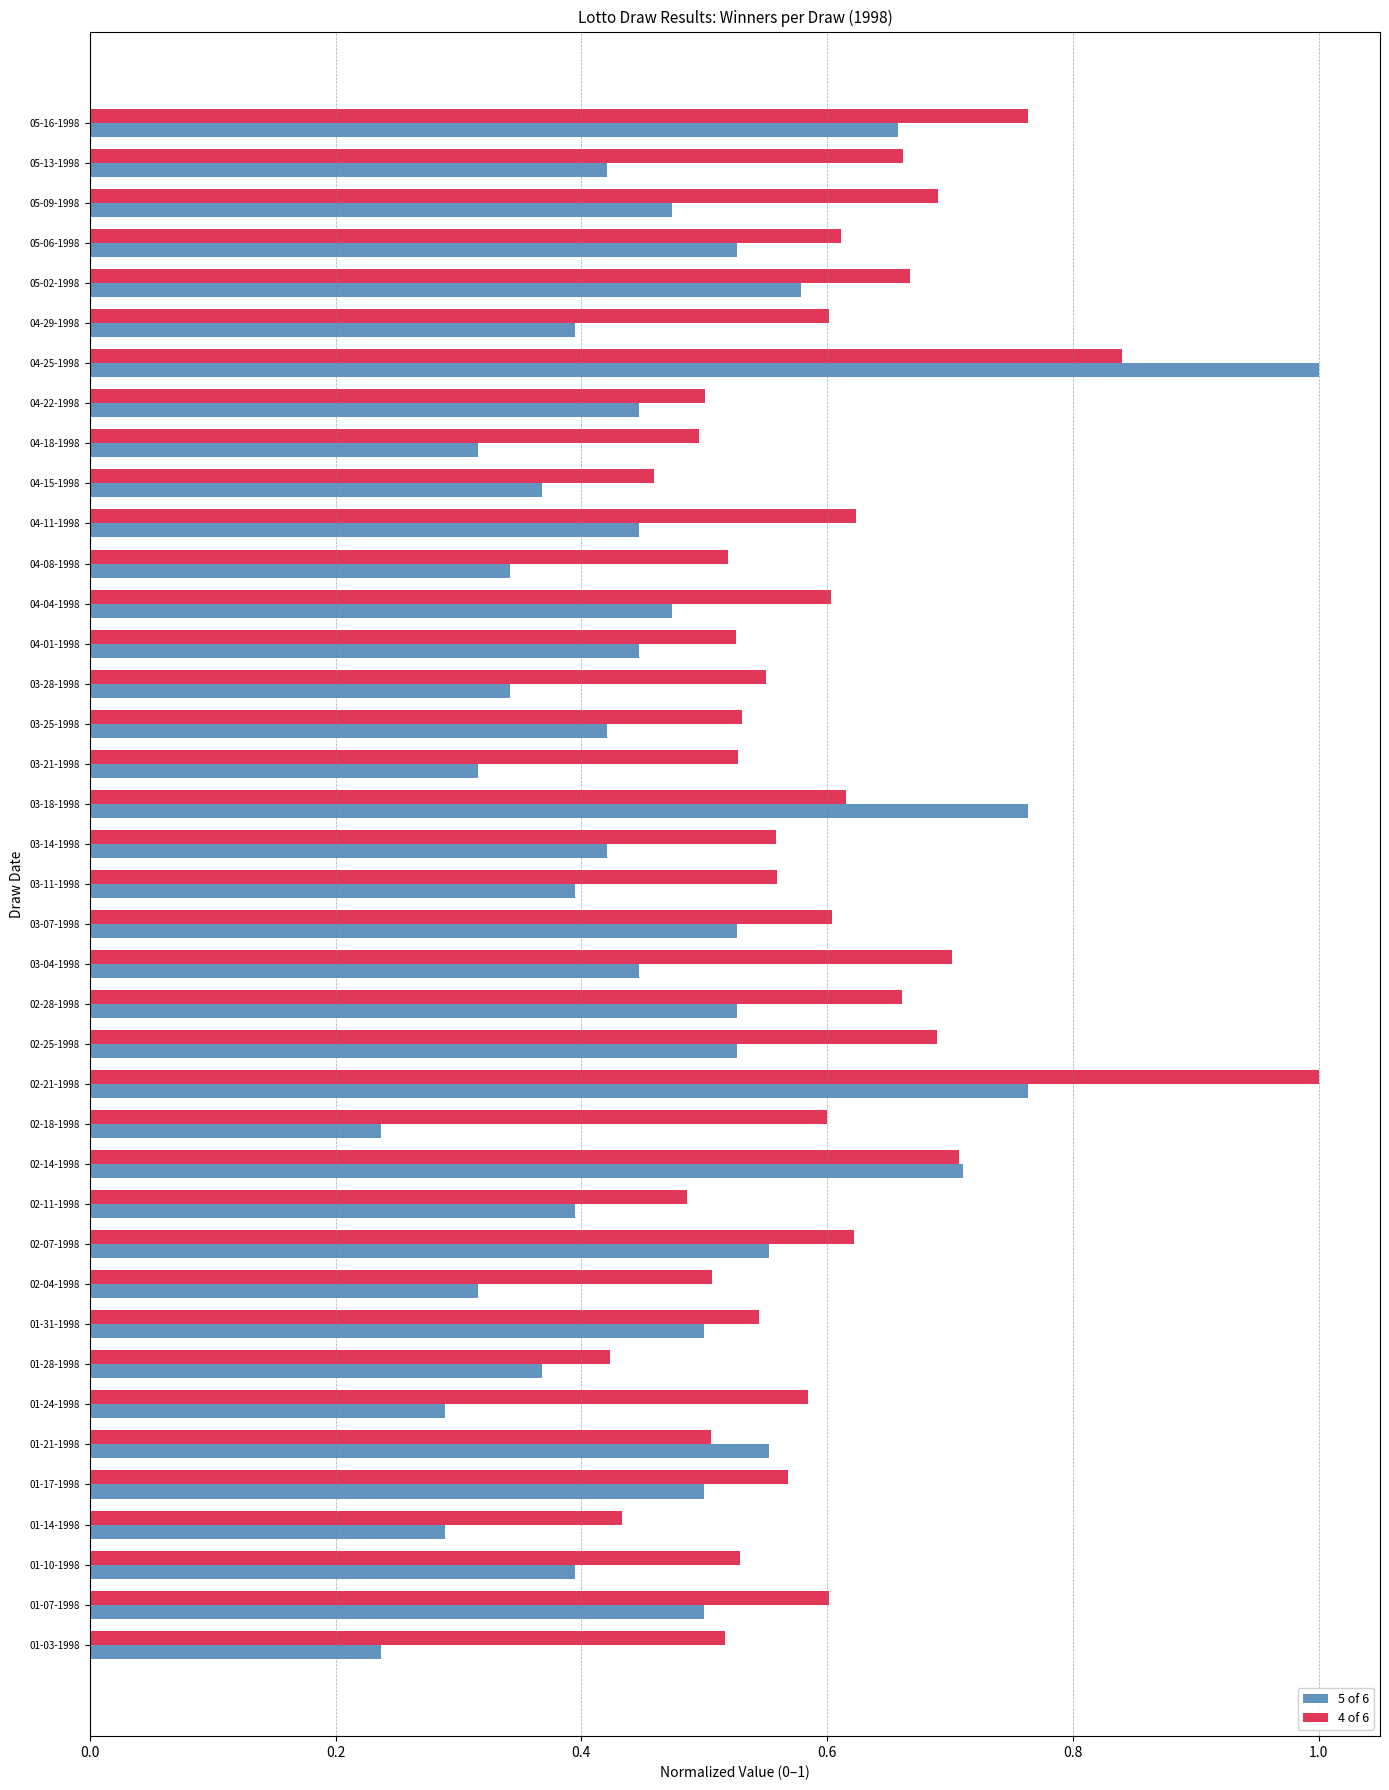

Rank the series by their average value, from lowest to highest.

5 of 6, 4 of 6